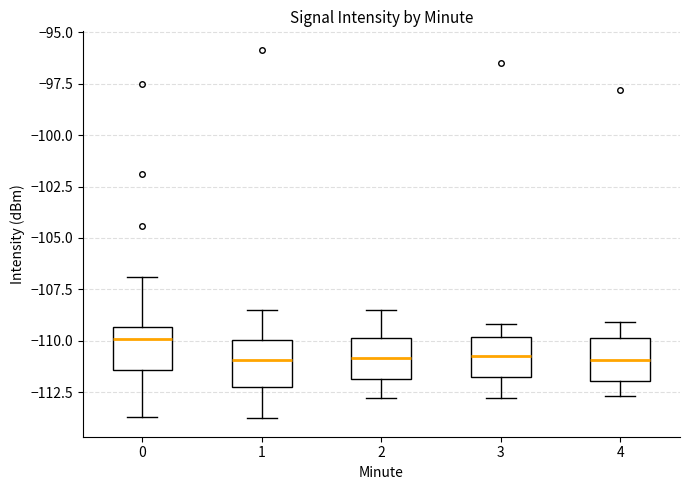

Where does the upper whisker of the box at x = 4 end on the y-axis? The values are not printed on the chart, so give them approximately, as read against the axis.

-109.0